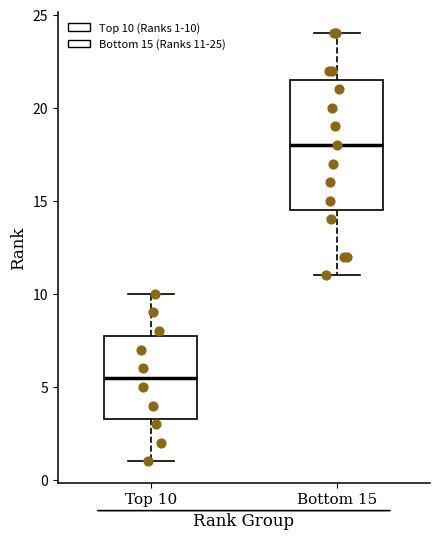

Reading left to right, read every box against the y-axis: the position of its median line, the range the box covers, and the ends of its whiskers. The values are not printed on the chart, so give them approximately, as read against the axis.

Top 10: median 5.5, box 3.5 to 8.0, whiskers 1.0 to 10.0
Bottom 15: median 18.0, box 14.5 to 21.5, whiskers 11.0 to 24.0